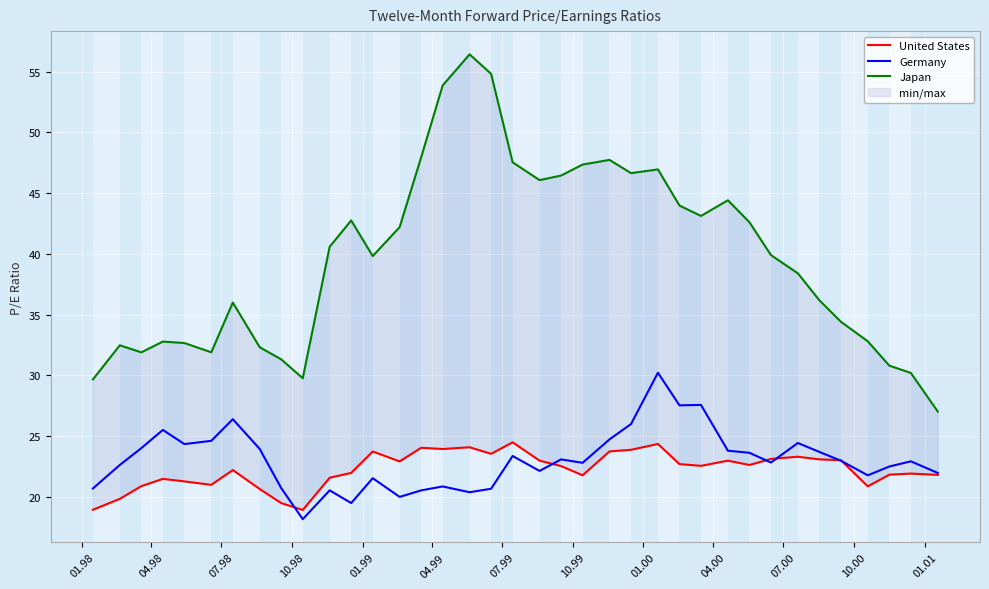

How many lines are shown in the chart?

3